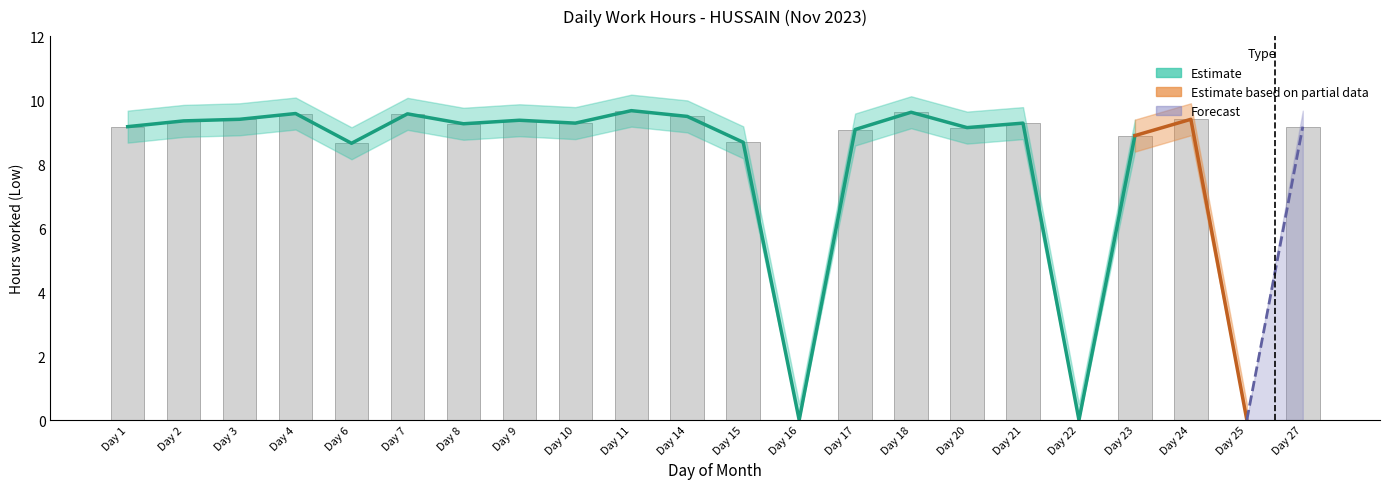

Where is bars nearest to the value 4?

16